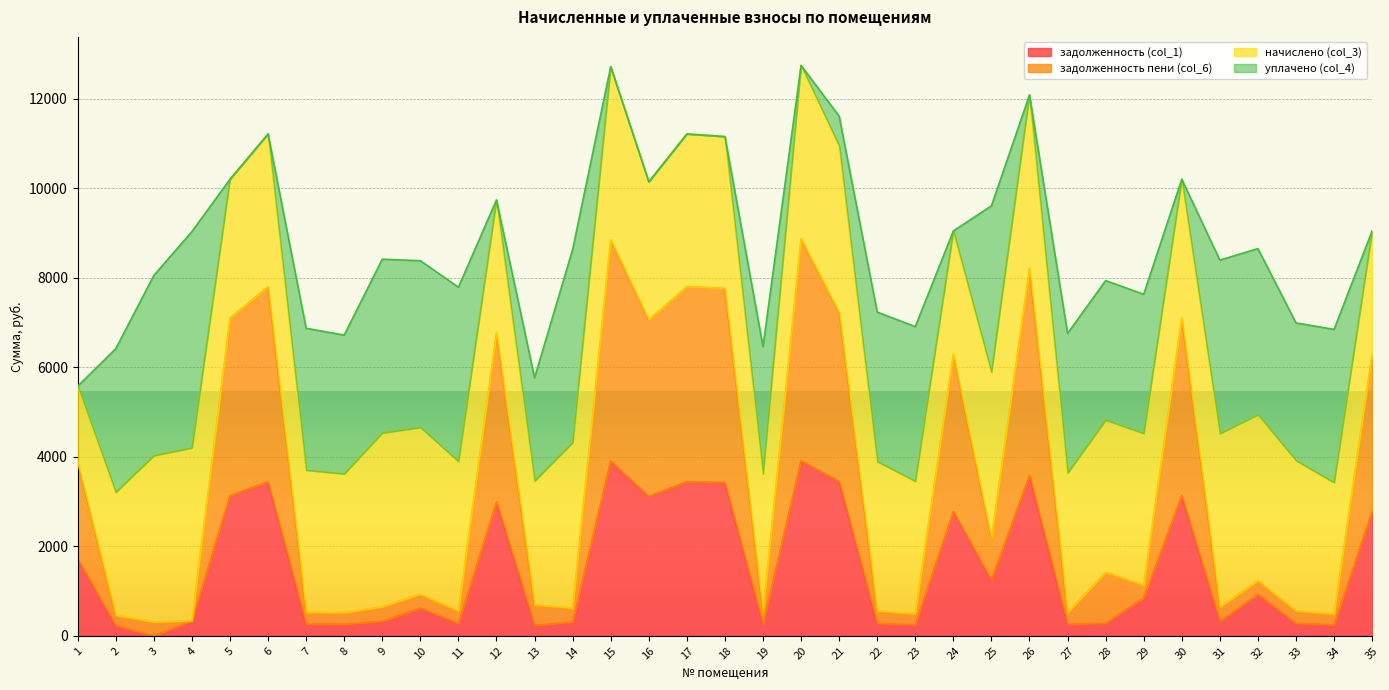

The value of задолженность (col_1) at 22 is 178.6. True or false?

False